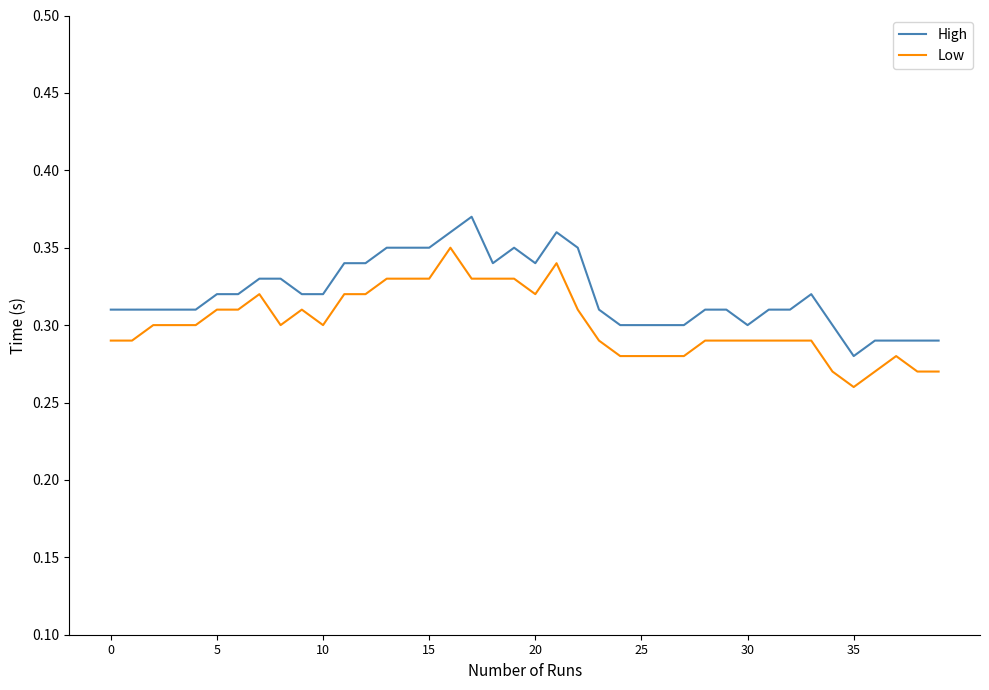

What are all the series names shown in the legend?

High, Low